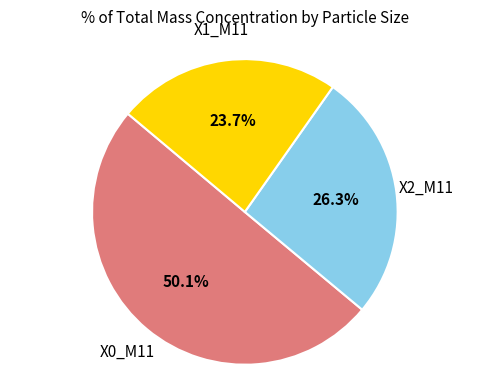

Does X1_M11 account for over 50% of the chart?

No